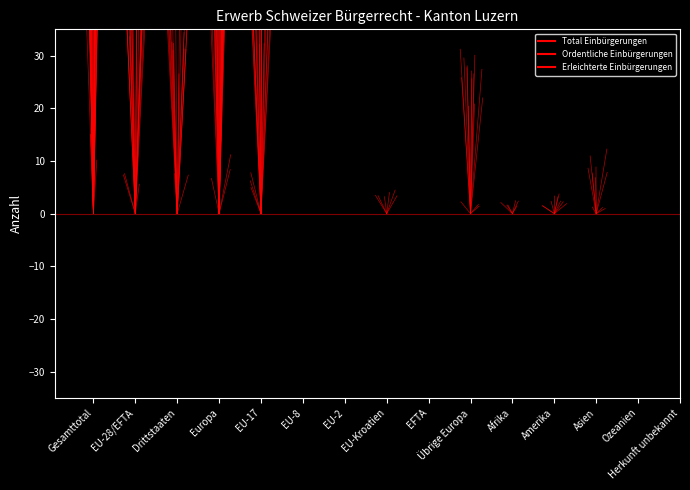

At which category is the sum across all series the highest?

EU-28/EFTA